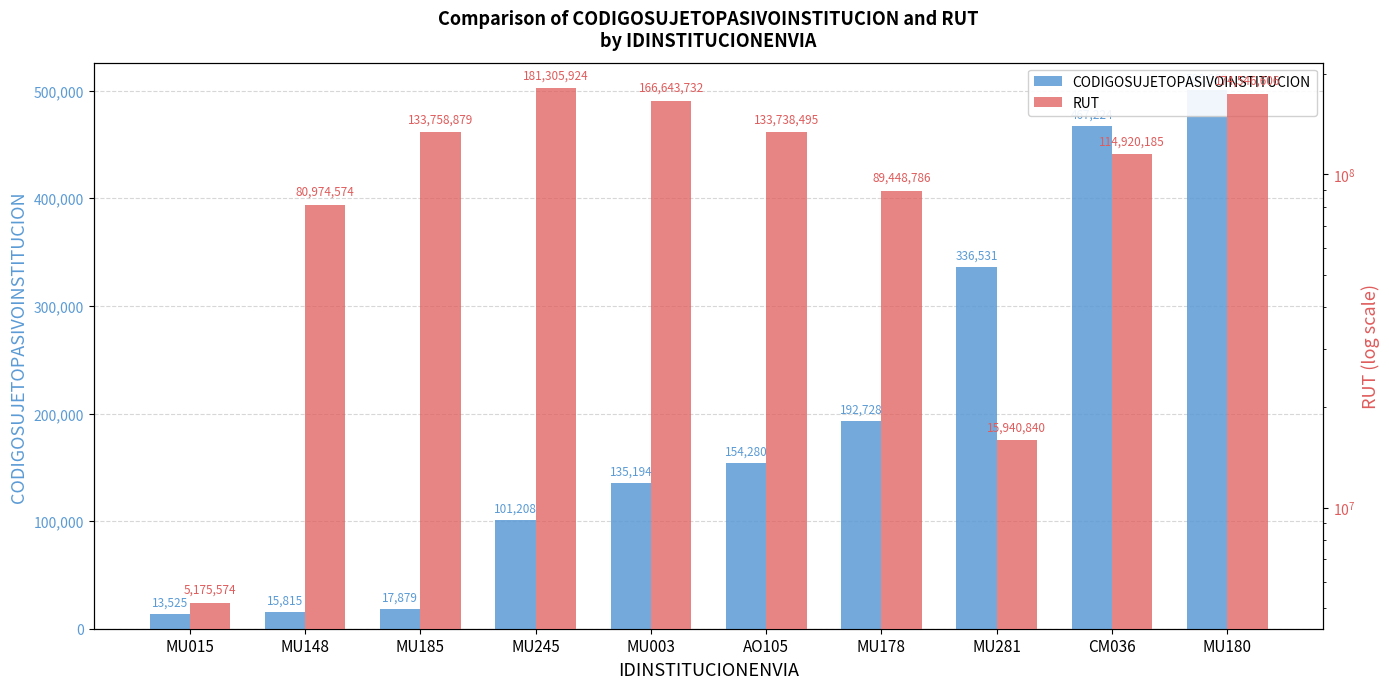

What are all the series names shown in the legend?

CODIGOSUJETOPASIVOINSTITUCION, RUT